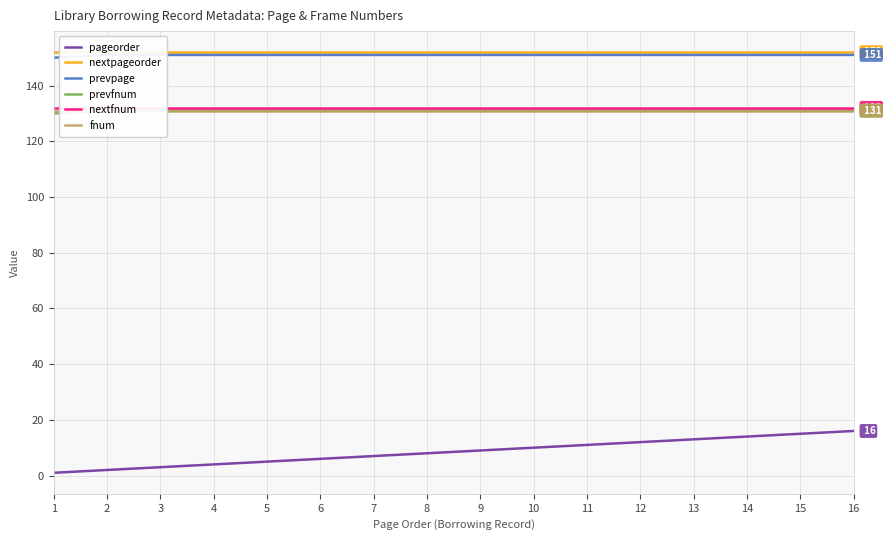

What is the average value of the fnum series?

131